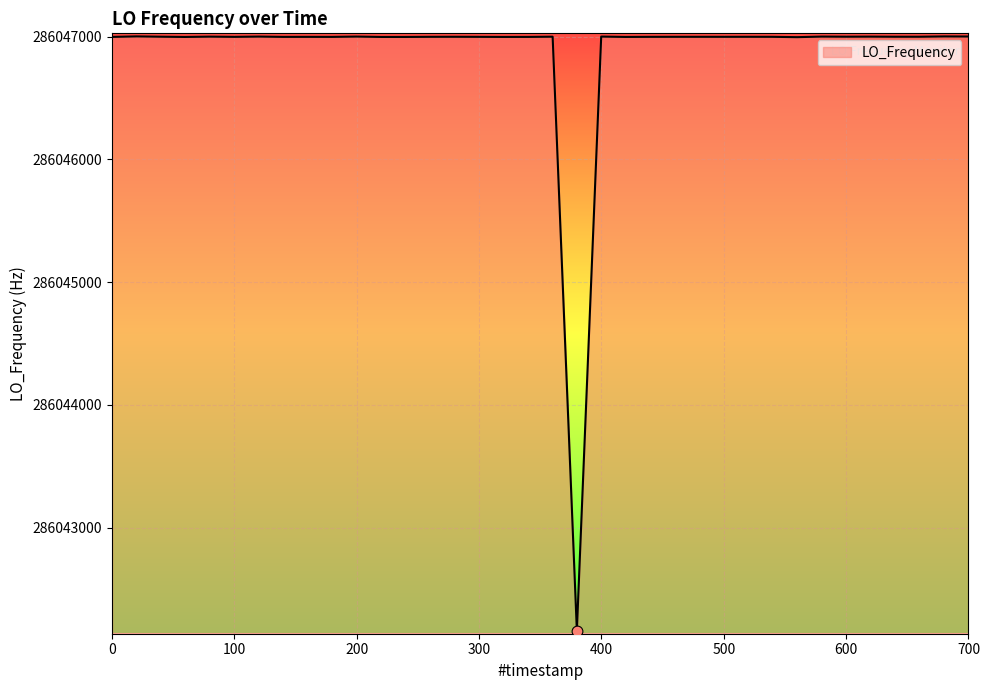

What is the minimum value shown in the chart?

286042159.8